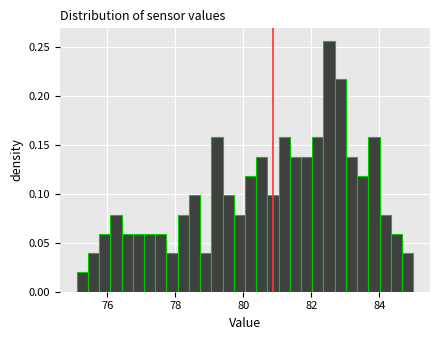

Around what value on the x-axis is the tallest bar? Give the approximate position of its centre, as read against the axis.

82.6